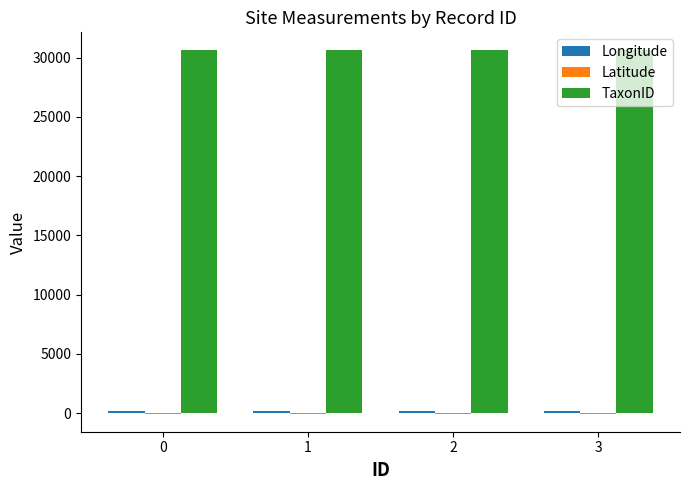

What is the maximum value shown in the chart?

30605.0